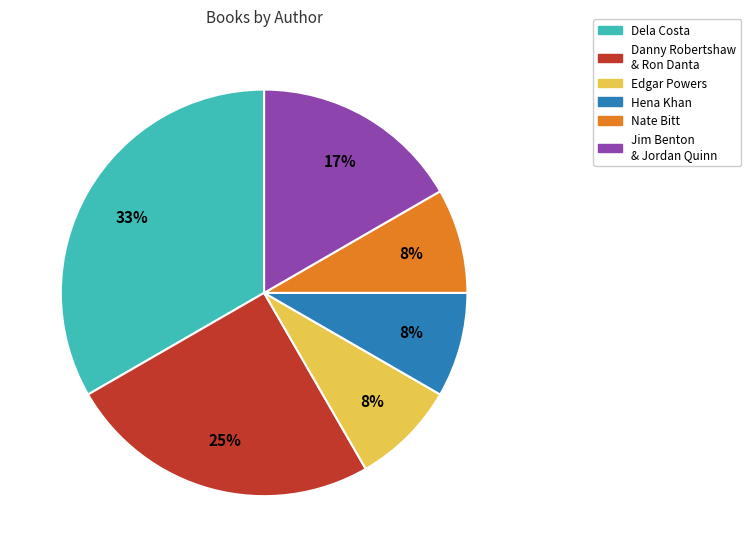

Do Edgar Powers and Dela Costa together represent more than half of the pie?

No